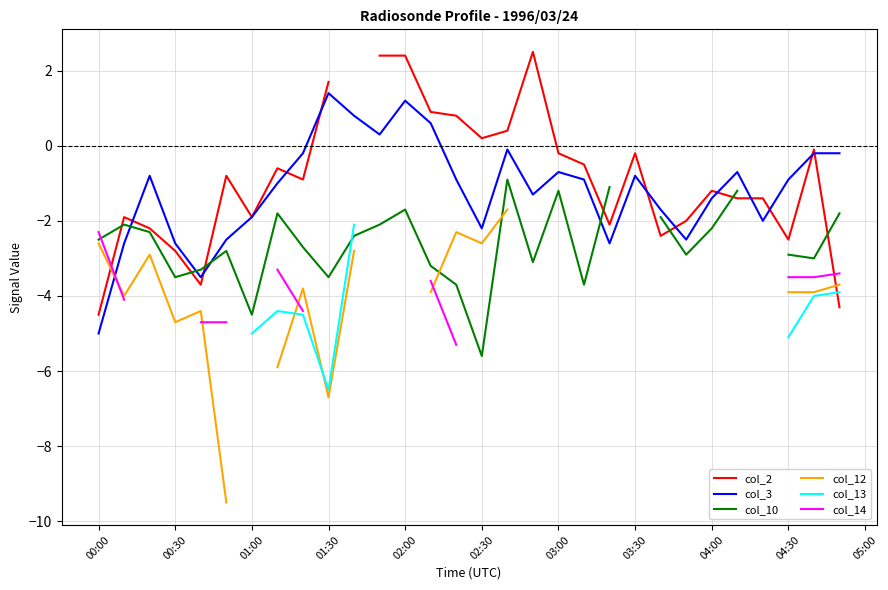

What is the average value of the col_3 series?

-1.2